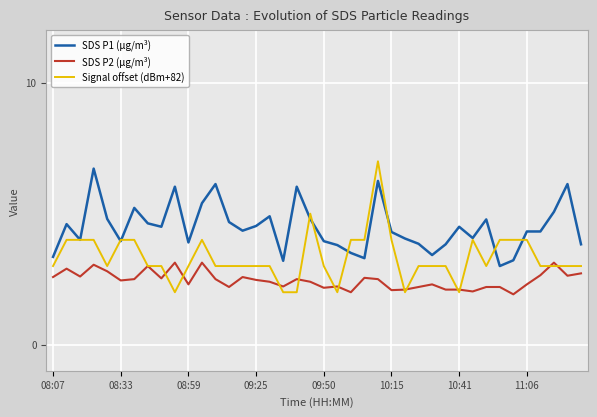

What is the maximum value shown in the chart?

7.0